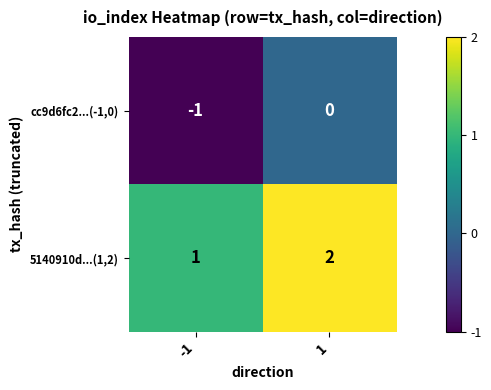

What is the difference between the highest and lowest values at -1?

2